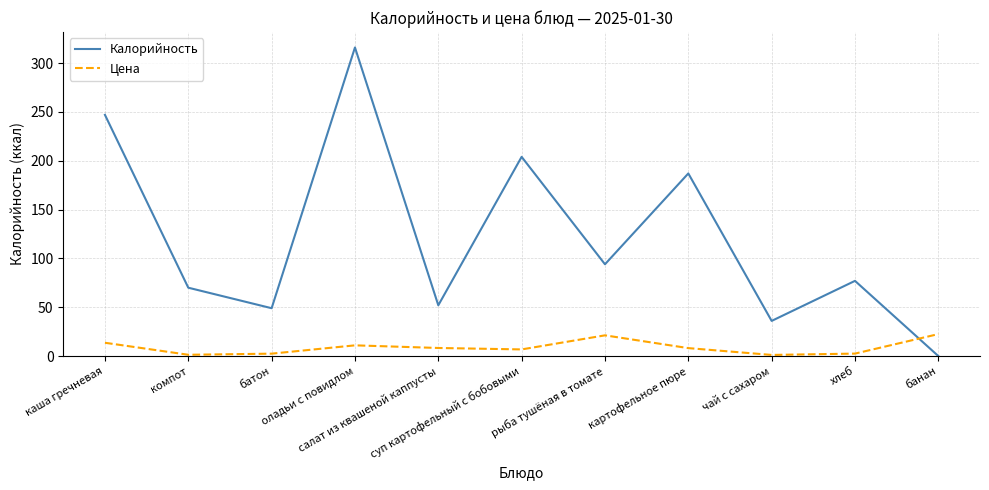

What position from the left is салат из квашеной каппусты?

5